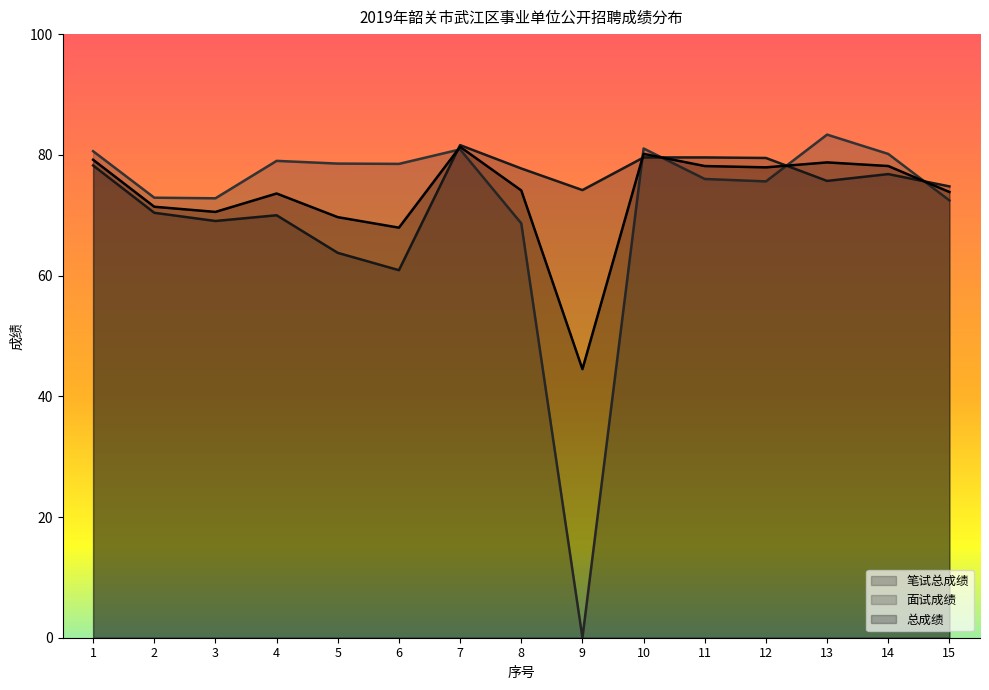

What is the difference between the 面试成绩 values at 3 and 1?

7.8